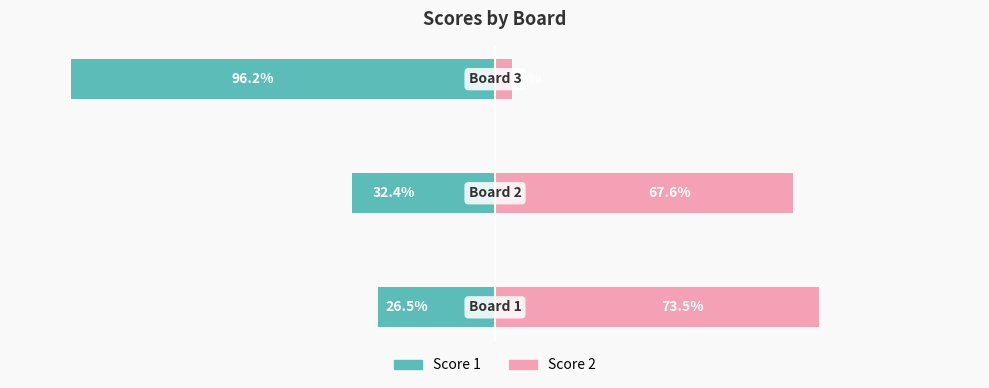

What is the approximate value of Score 2 at 2?

3.8